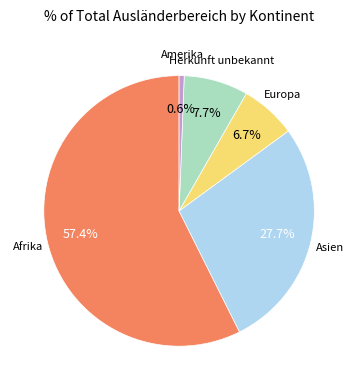

Does any single category account for the majority?

Yes